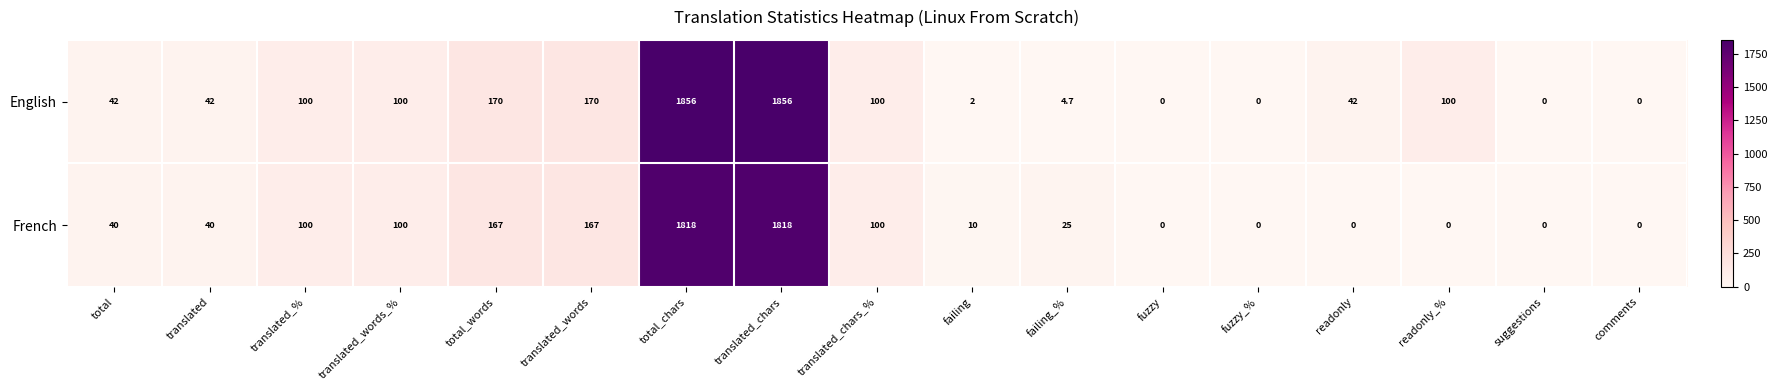

What is the difference between the maximum and minimum values in the French series?

1818.0